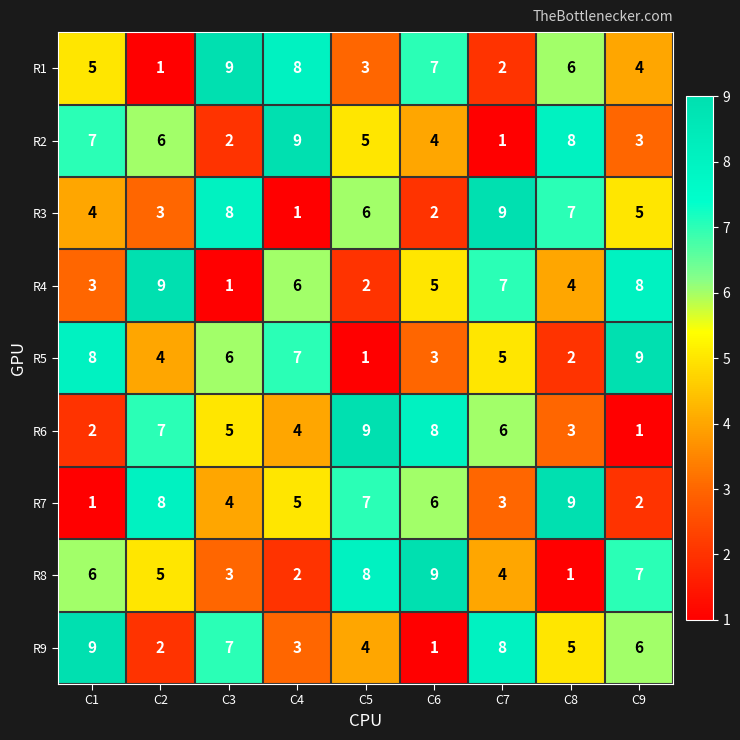

Is it true that R7 equals 3 at C9?

False